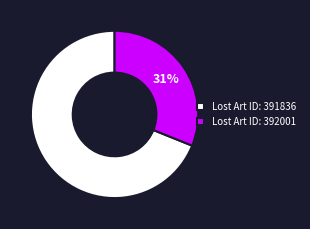

Is there a majority slice in this chart?

Yes